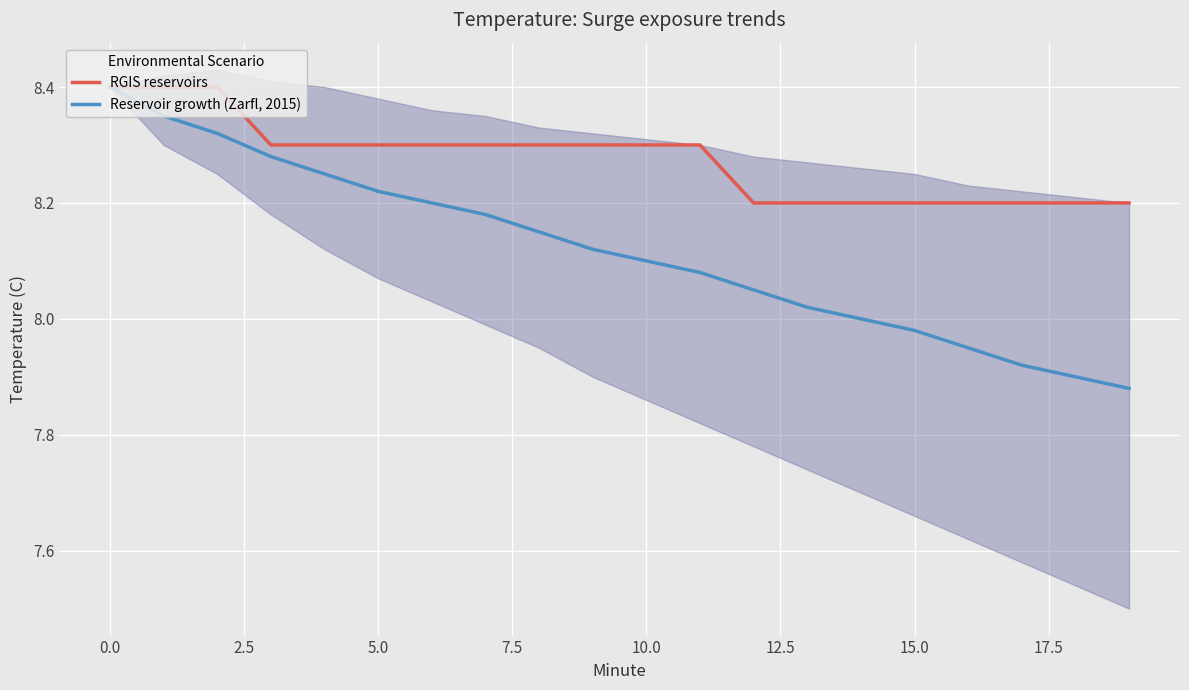

The value of Reservoir growth (Zarfl, 2015) at 11 is 4.6. True or false?

False